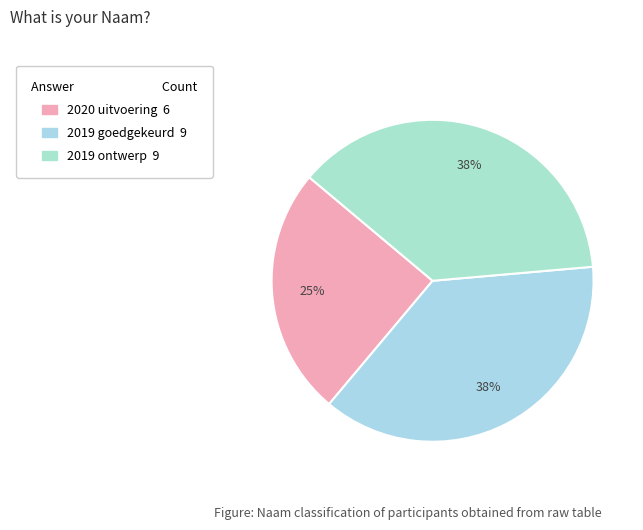

Count the number of slices in the pie.

3